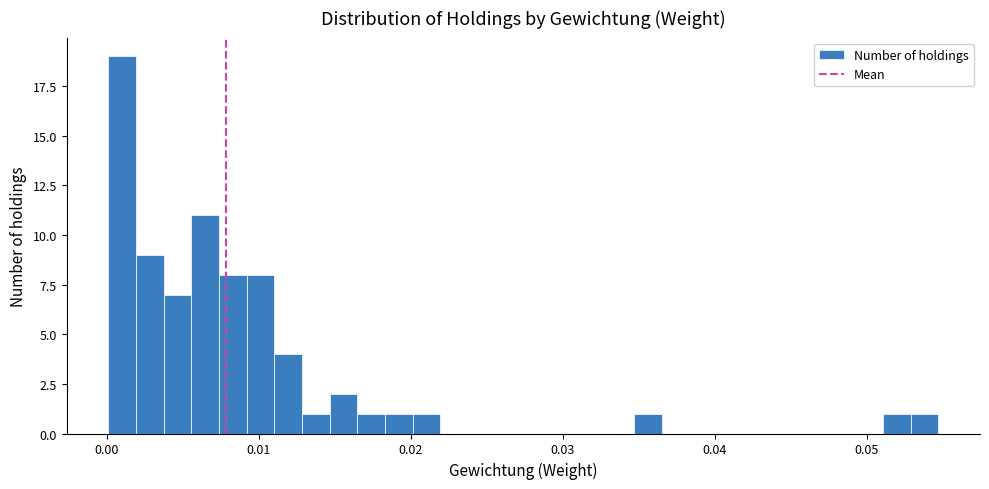

Around what value on the x-axis is the tallest bar? Give the approximate position of its centre, as read against the axis.

0.001